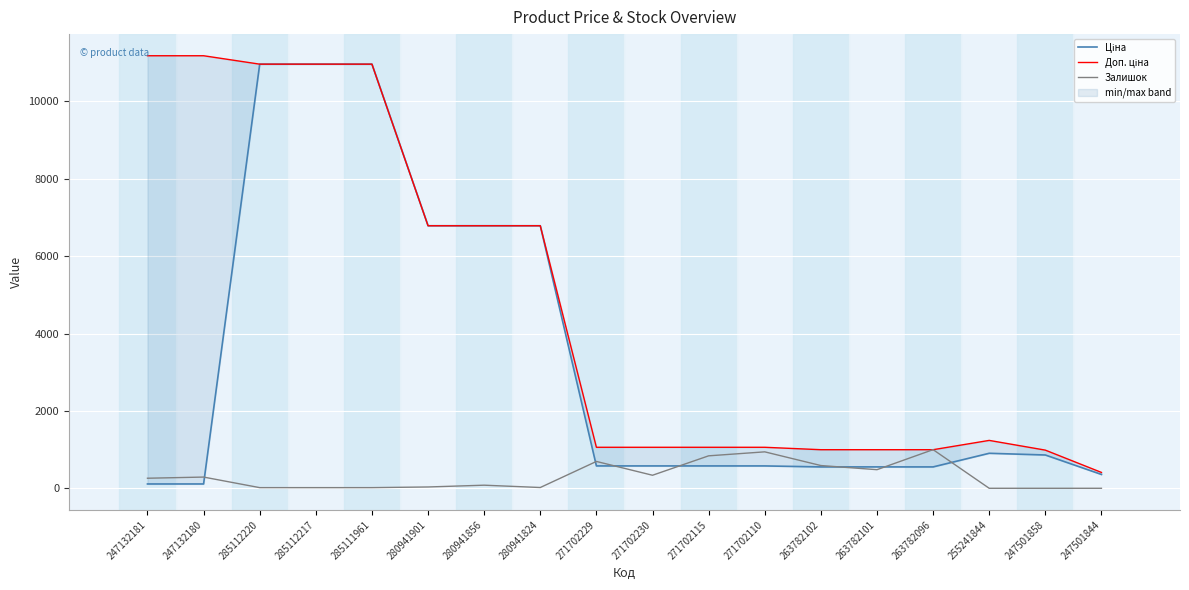

Where does the Залишок series first go above 260?

247132180